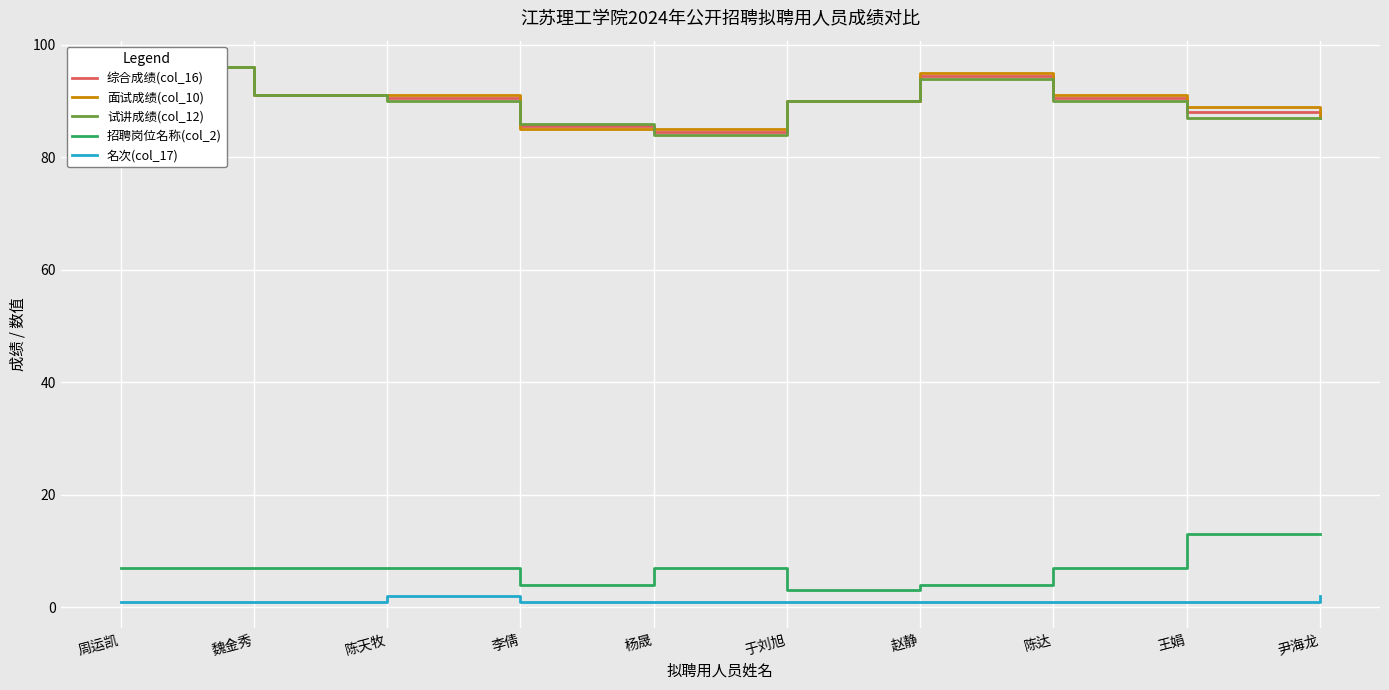

Which series has the largest range (max minus min)?

试讲成绩(col_12)